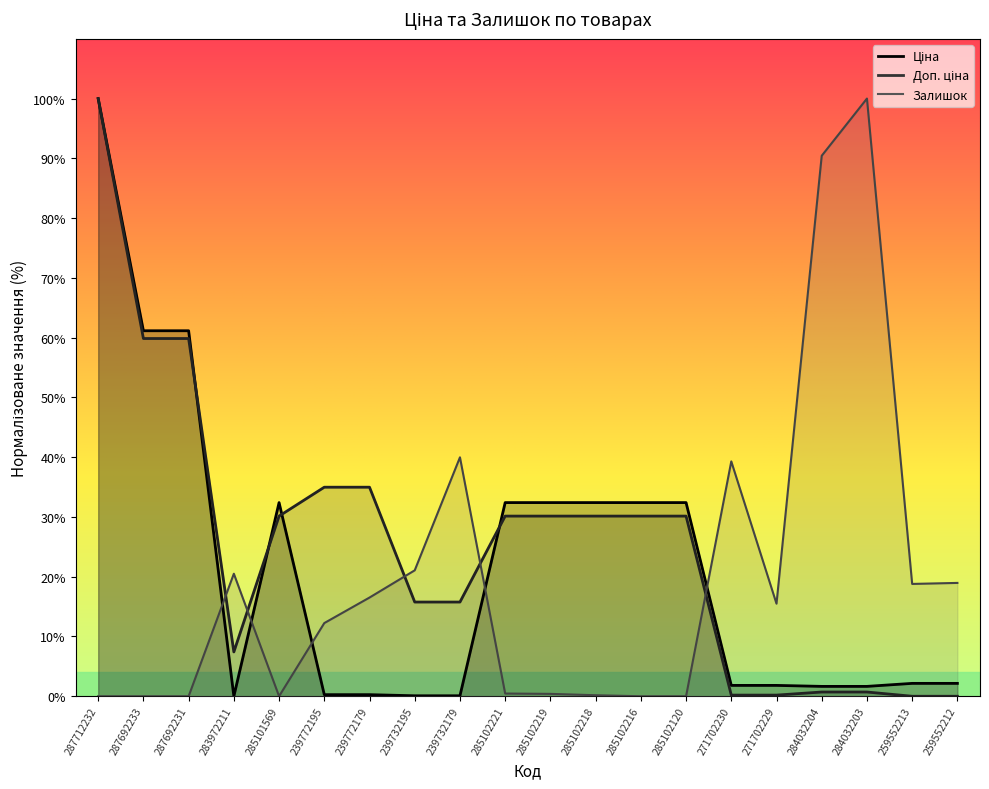

List the series in order of their peak value, highest first.

Ціна, Доп. ціна, Залишок